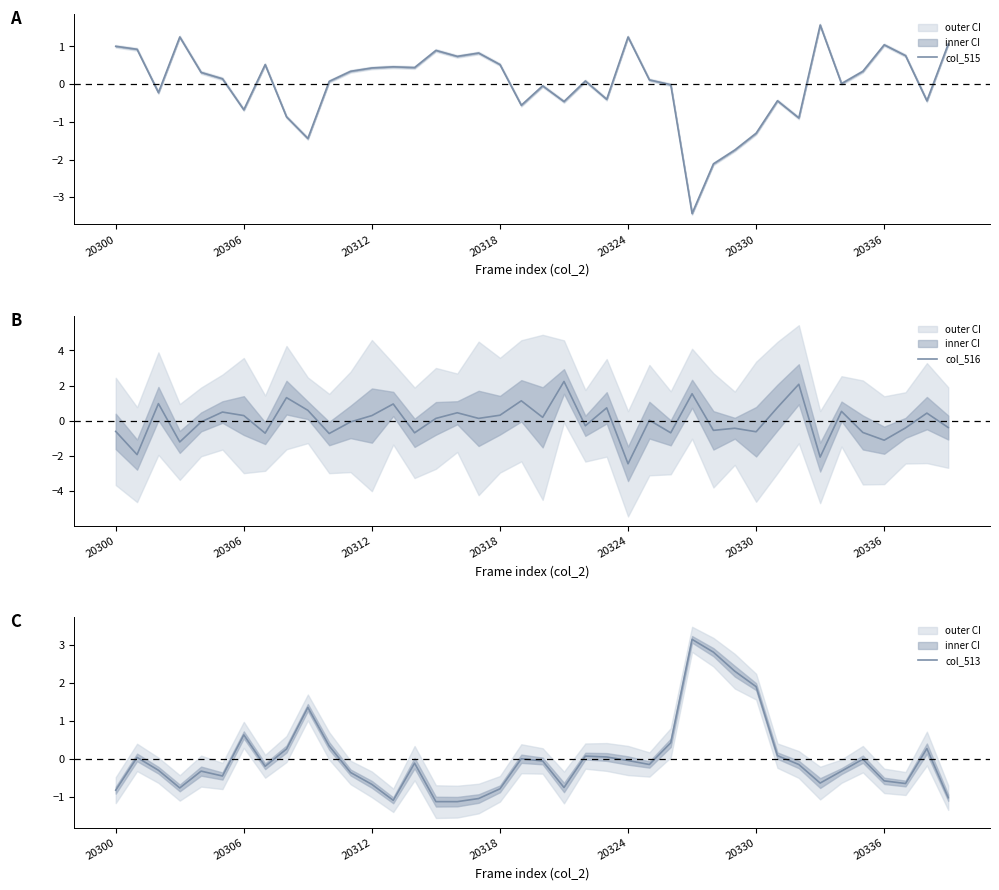

How many interior local peaks does the col_513 series have?

10